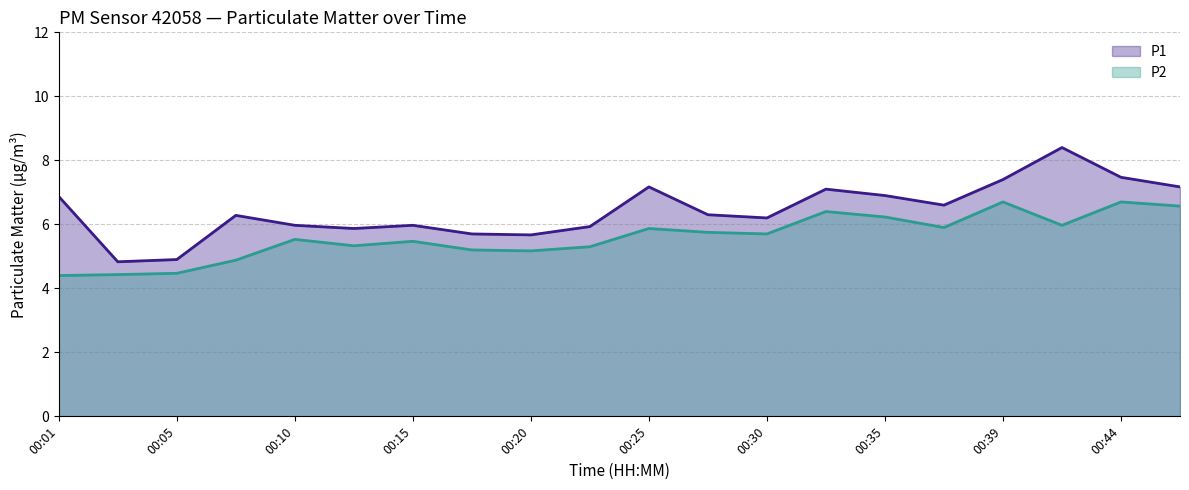

Rank the series at 00:25 from highest to lowest value.

P1, P2